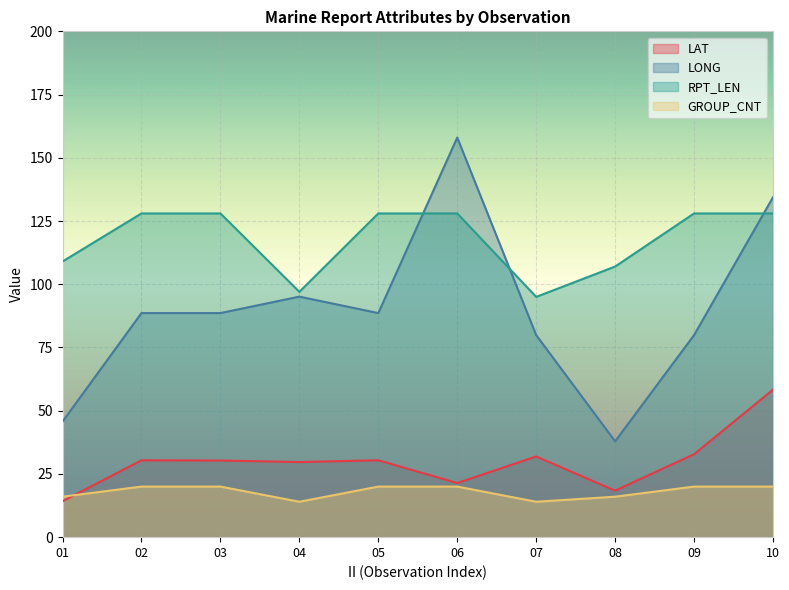

At which label does LAT reach its minimum?

01